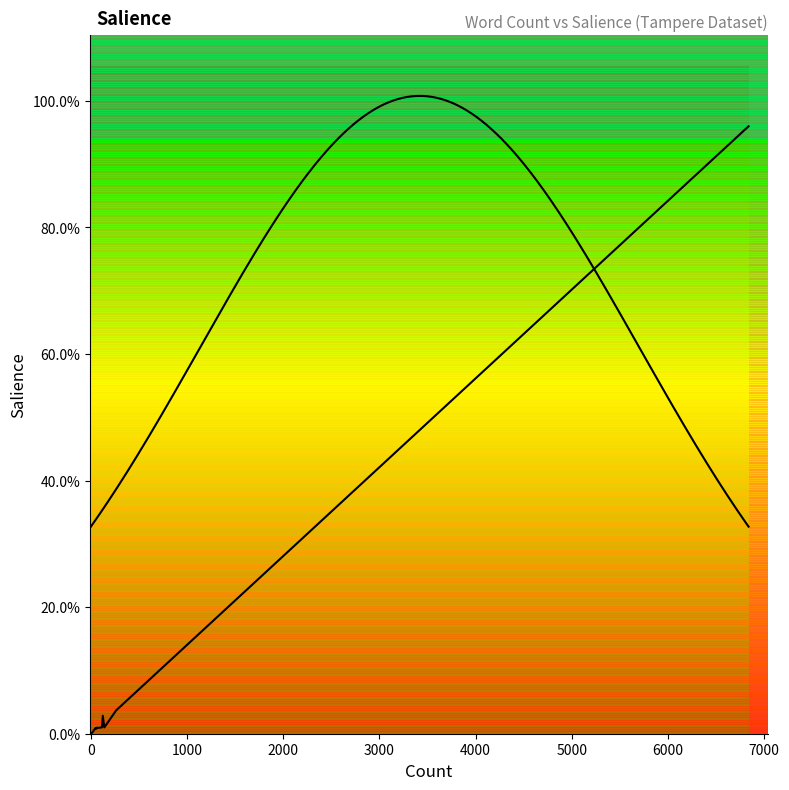

What is the maximum value shown in the chart?

1.0